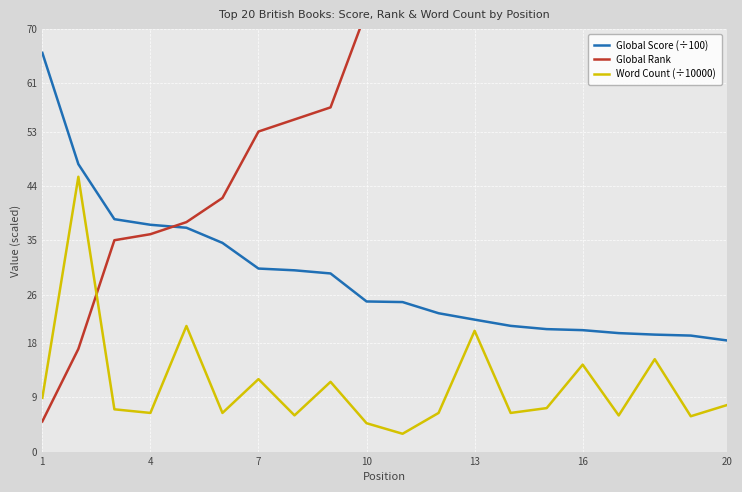

Is this an area chart (filled region under the line)?

No